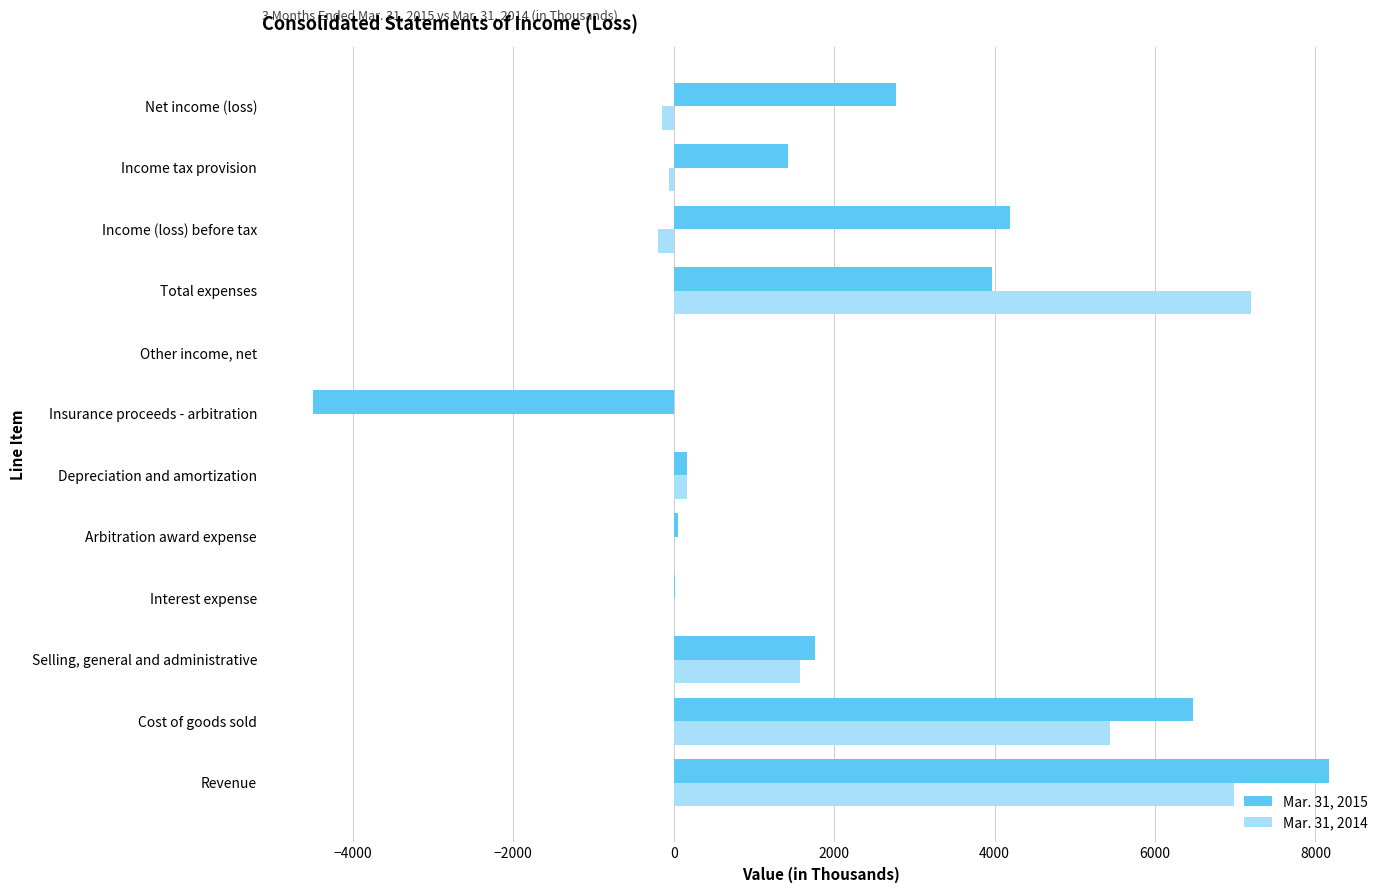

How many data points does each series have?

12